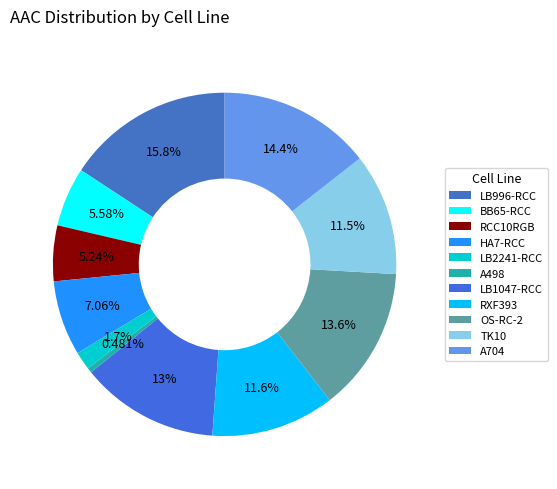

To the nearest percent, what is the difference between the largest and smallest slice percentages?

15%